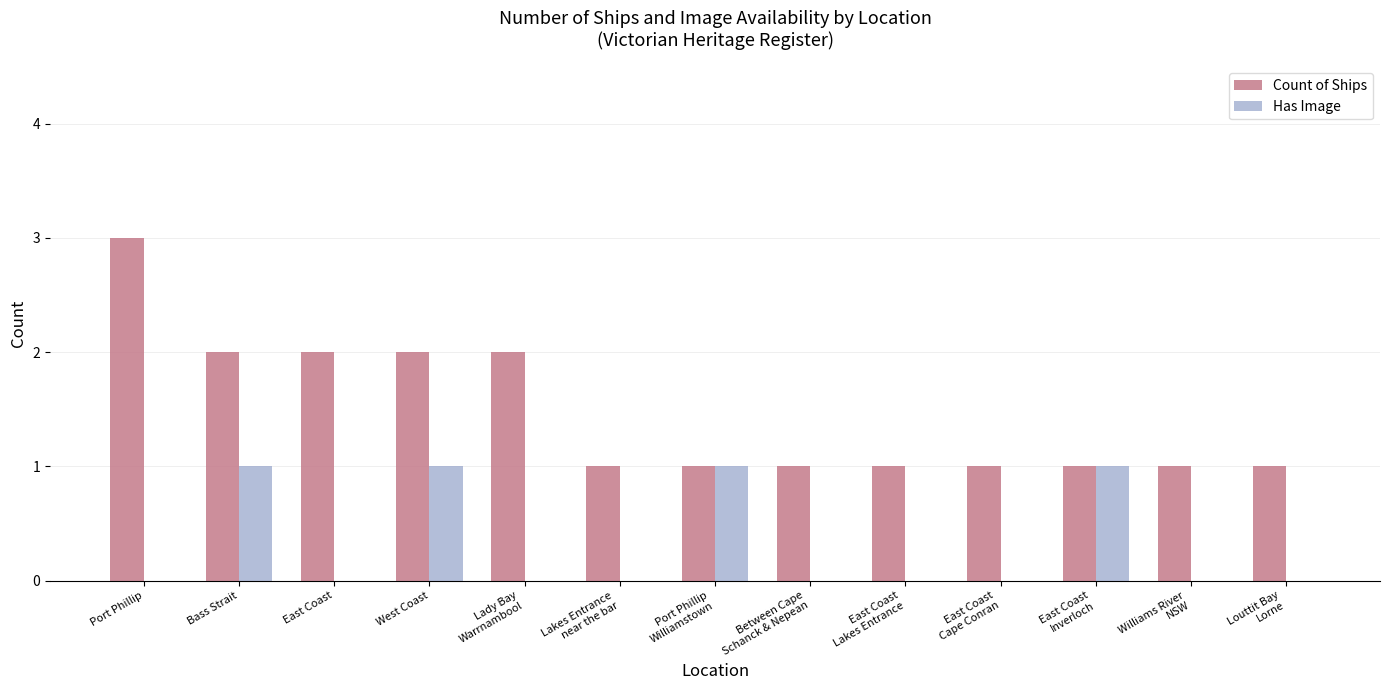

Which series has the largest total across all categories?

Count of Ships